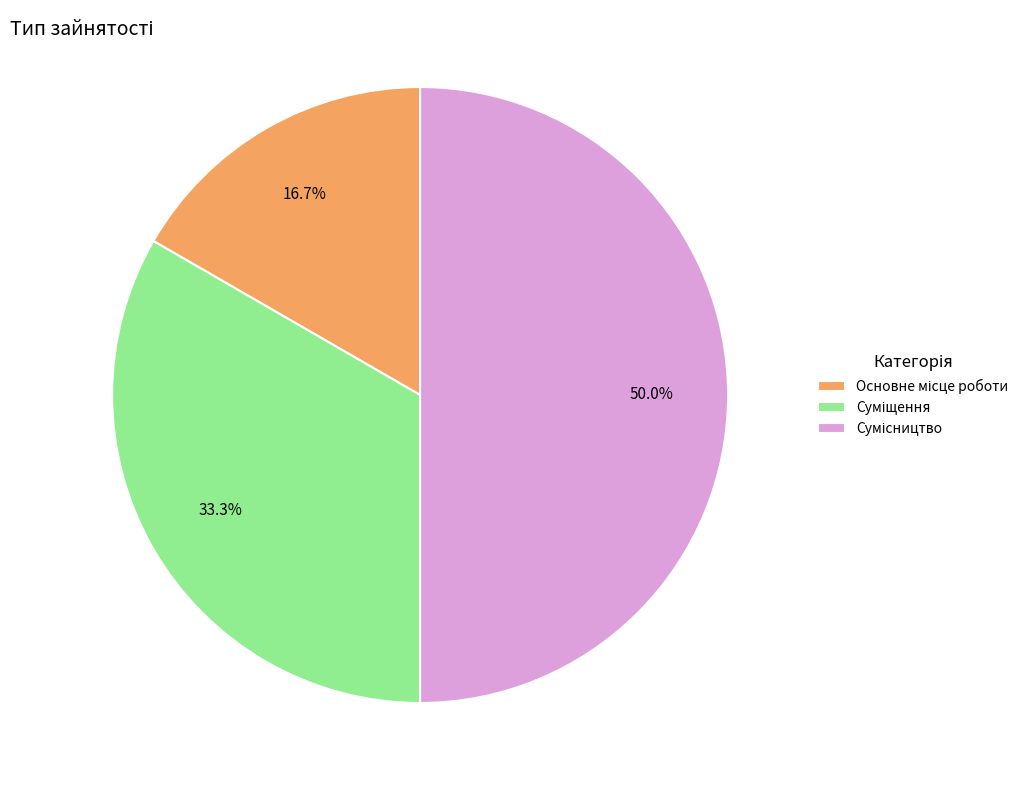

Which slice is the largest?

Сумісництво